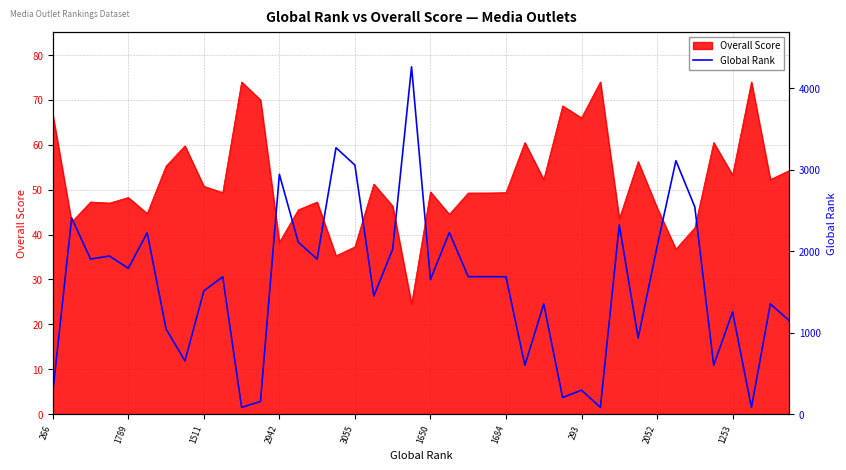

How many interior local valleys (lower than both neighbors) does the data have?

13